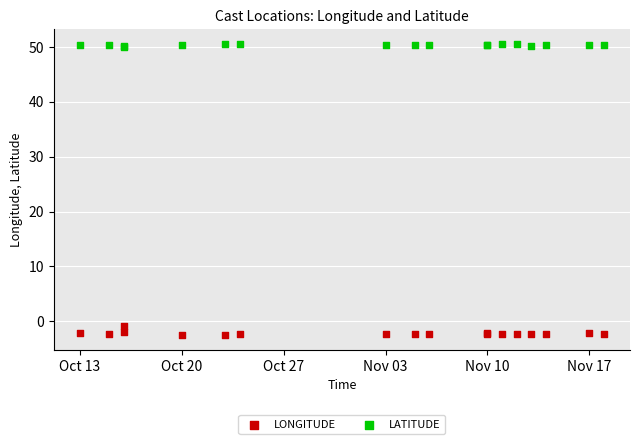

What are all the series names shown in the legend?

LONGITUDE, LATITUDE